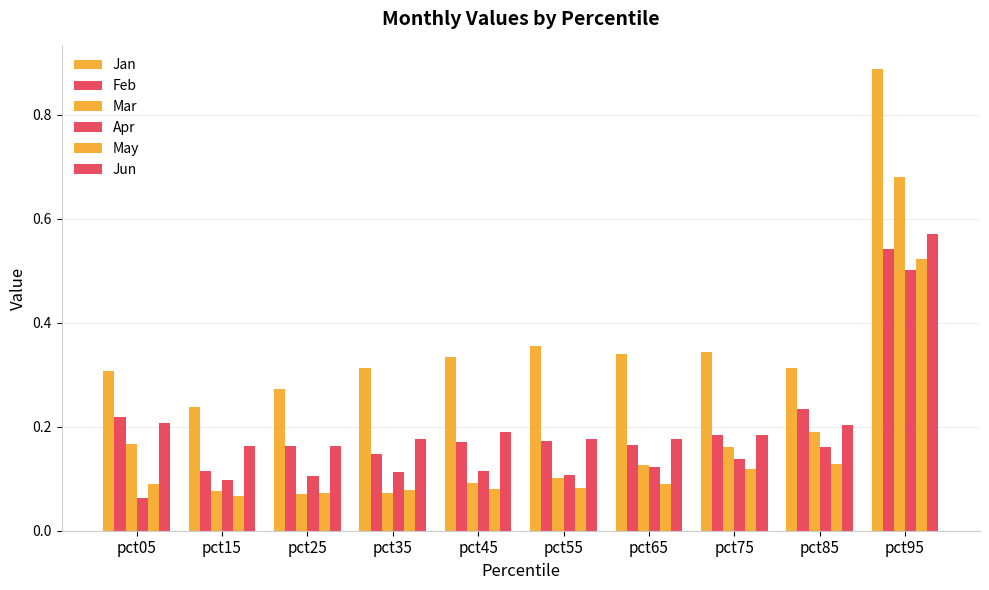

How many distinct data groups are displayed?

6